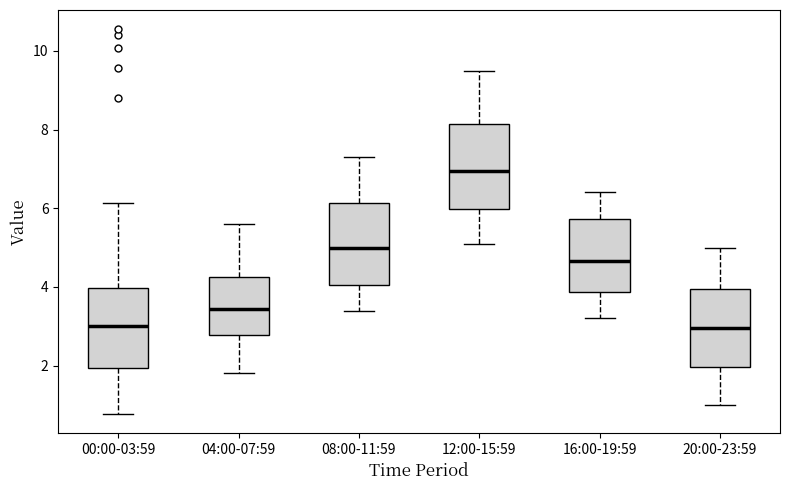

Reading left to right, transcribe this box plot: for each box, give where its median line is, the range the box spans, and where its two whiskers end, as read against the y-axis. The values are not printed on the chart, so give them approximately, as read against the axis.

00:00-03:59: median 3.0, box 2.0 to 4.0, whiskers 0.8 to 6.2
04:00-07:59: median 3.4, box 2.8 to 4.2, whiskers 1.8 to 5.6
08:00-11:59: median 5.0, box 4.0 to 6.2, whiskers 3.4 to 7.4
12:00-15:59: median 7.0, box 6.0 to 8.2, whiskers 5.2 to 9.6
16:00-19:59: median 4.6, box 3.8 to 5.8, whiskers 3.2 to 6.4
20:00-23:59: median 3.0, box 2.0 to 4.0, whiskers 1.0 to 5.0